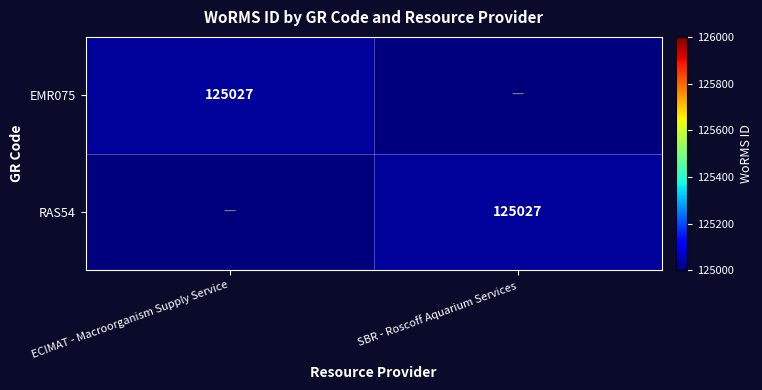

What is the greatest value displayed?

125027